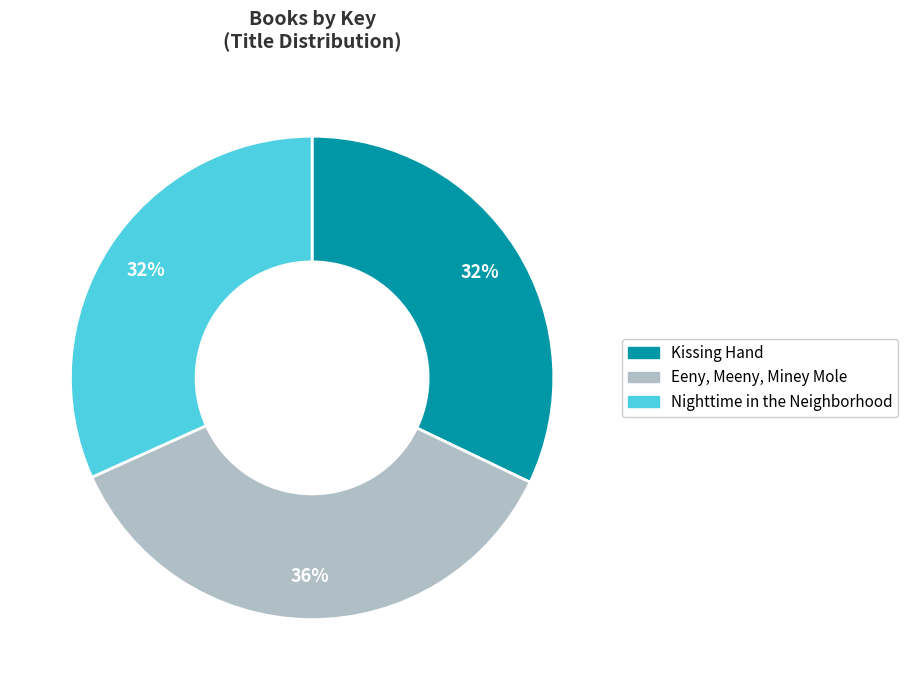

To the nearest percent, what is the difference between the largest and smallest slice percentages?

4%